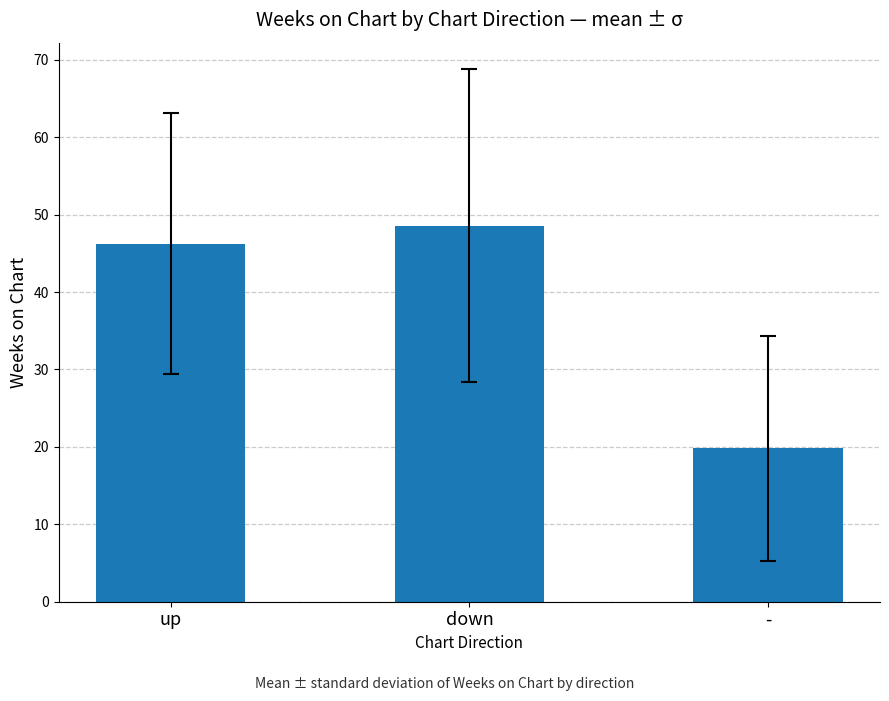

Is it true that the value at - is 19.8?

True